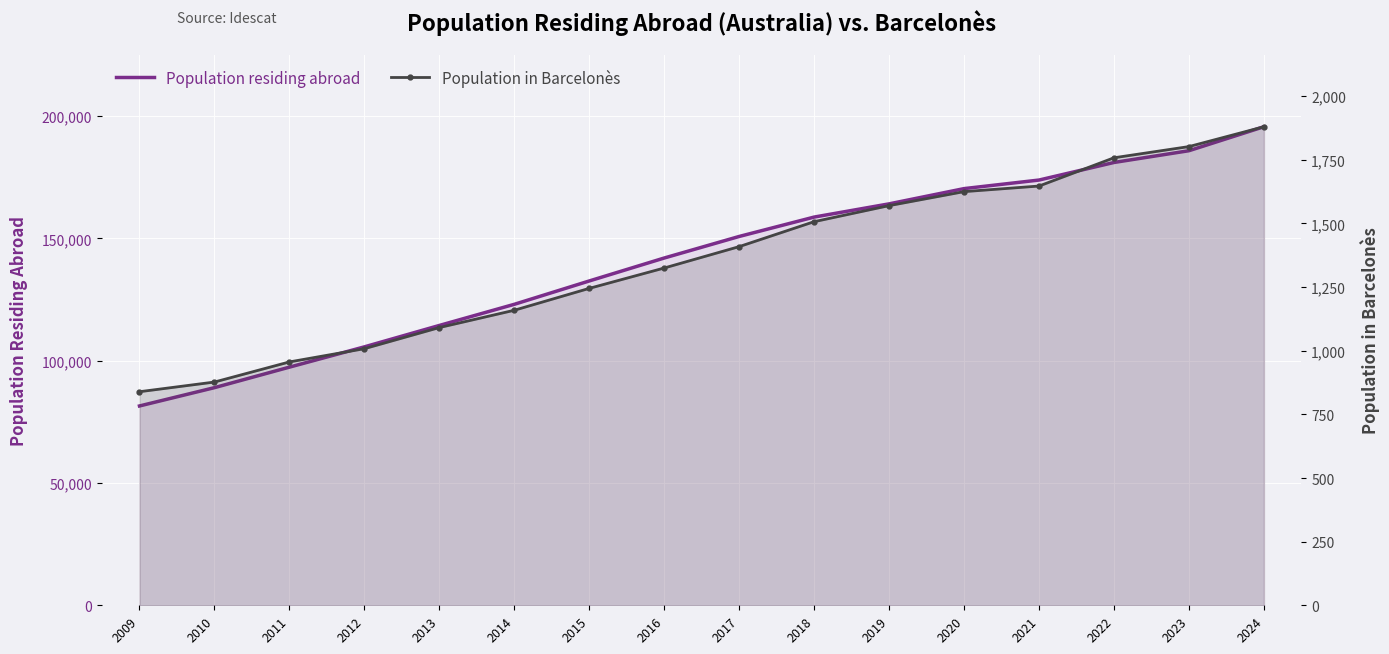

Between 2024 and 2019, which is larger?

2024